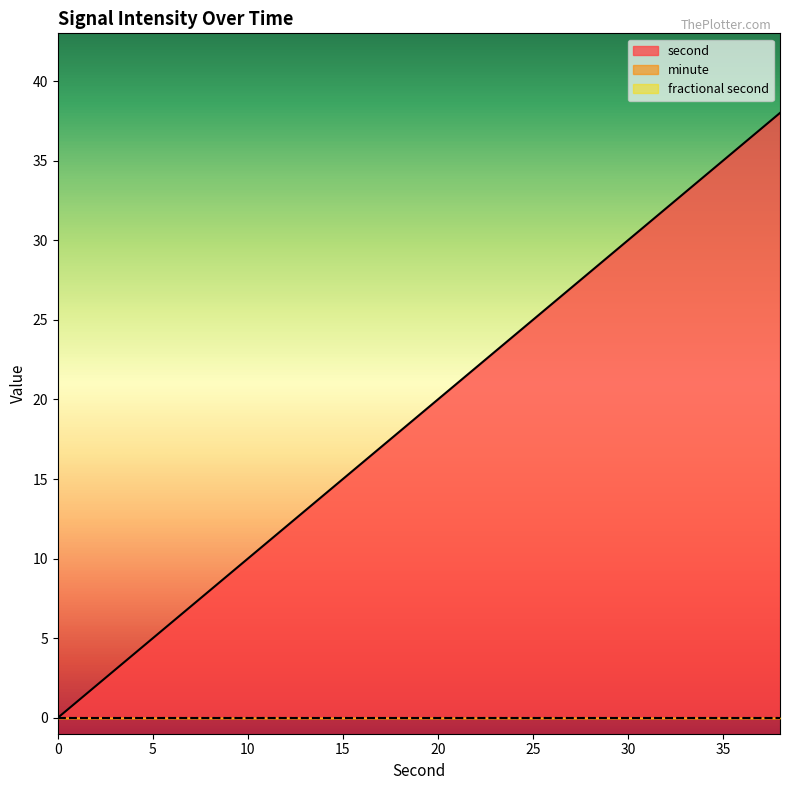

Rank the series by their maximum value, from lowest to highest.

minute, fractional second, second